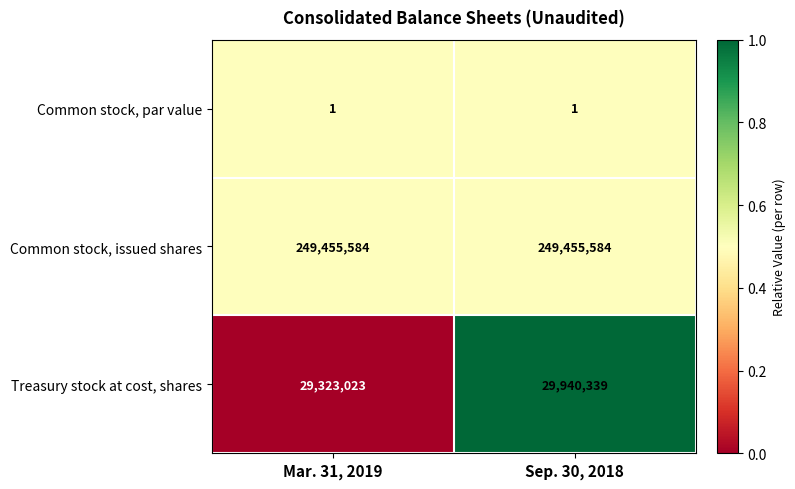

List the series in order of their peak value, highest first.

Common stock, issued shares, Treasury stock at cost, shares, Common stock, par value